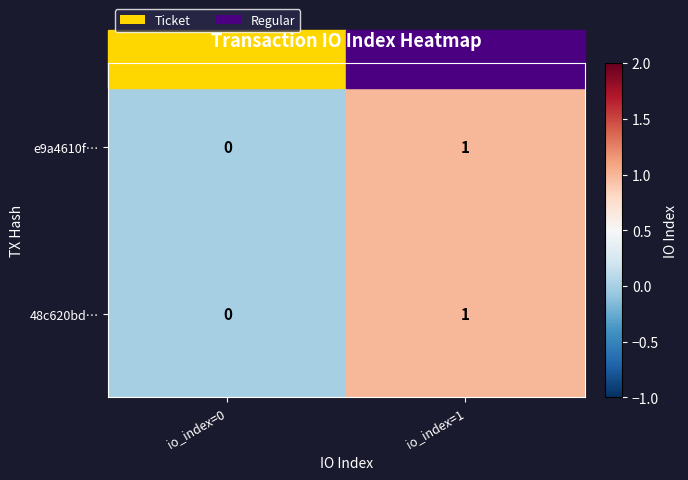

Where is e9a4610f… nearest to the value 0?

io_index=0